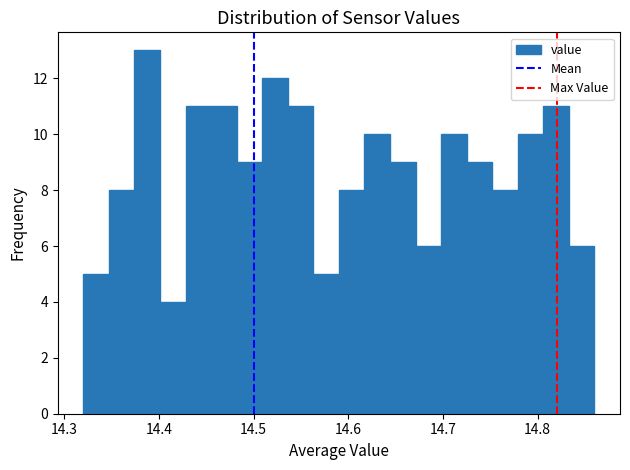

Around what value on the x-axis is the tallest bar? Give the approximate position of its centre, as read against the axis.

14.39